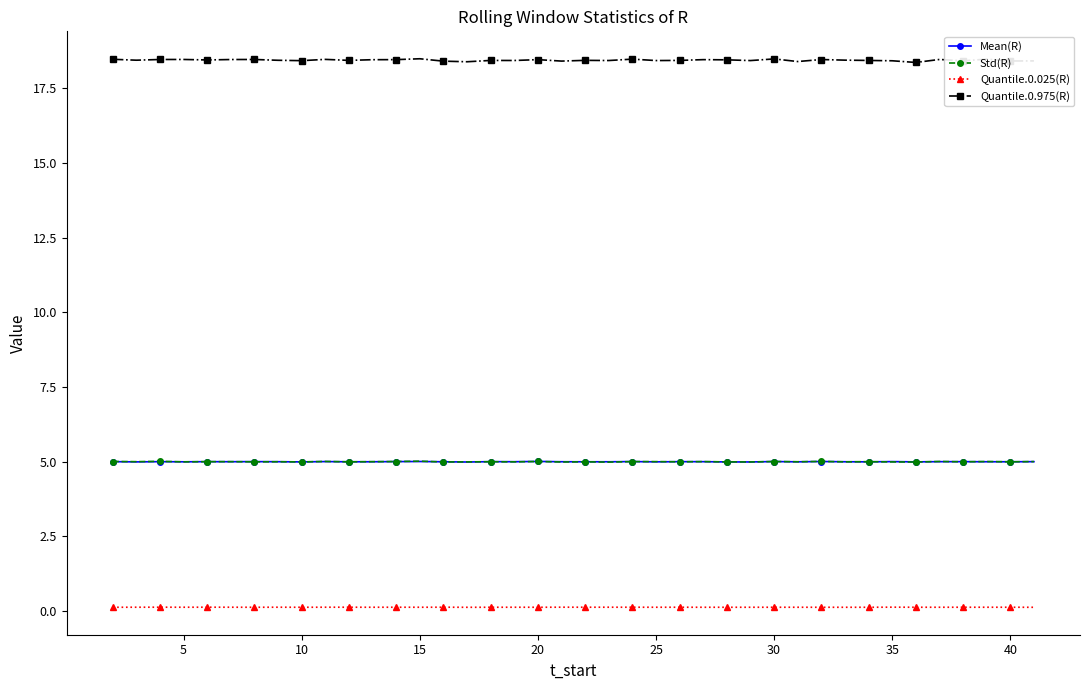

True or false: Quantile.0.025(R) and Std(R) intersect in this chart.

False